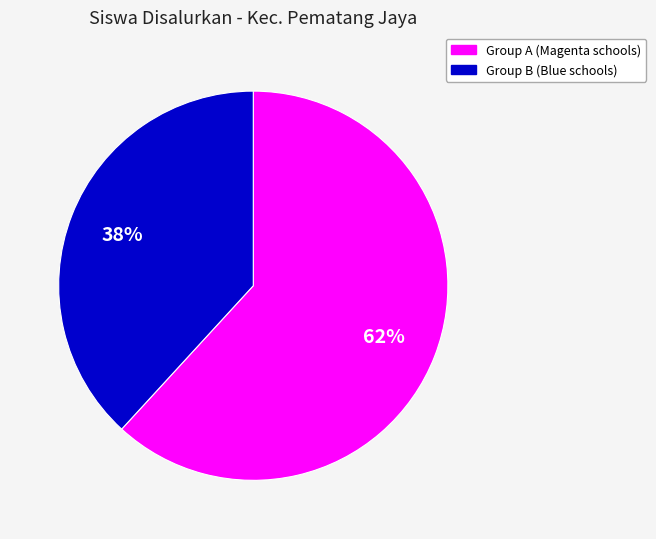

To the nearest percent, what is the difference between the largest and smallest slice percentages?

24%